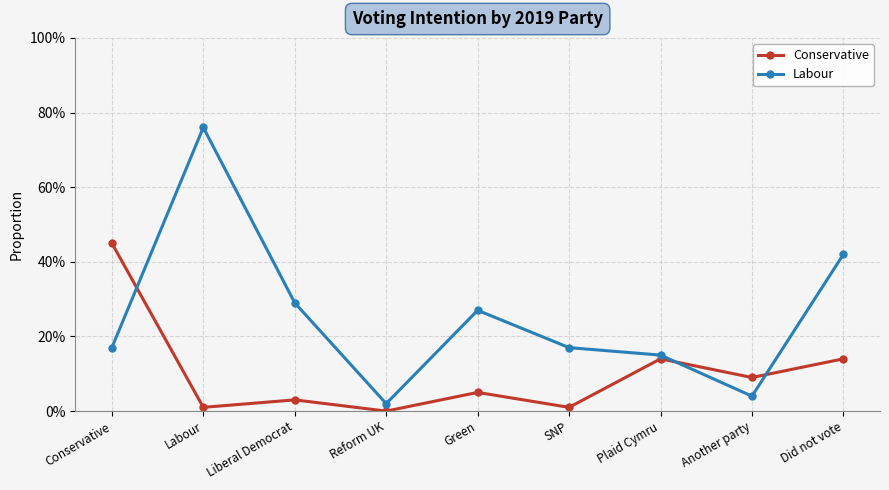

Does the chart have visible grid lines?

Yes